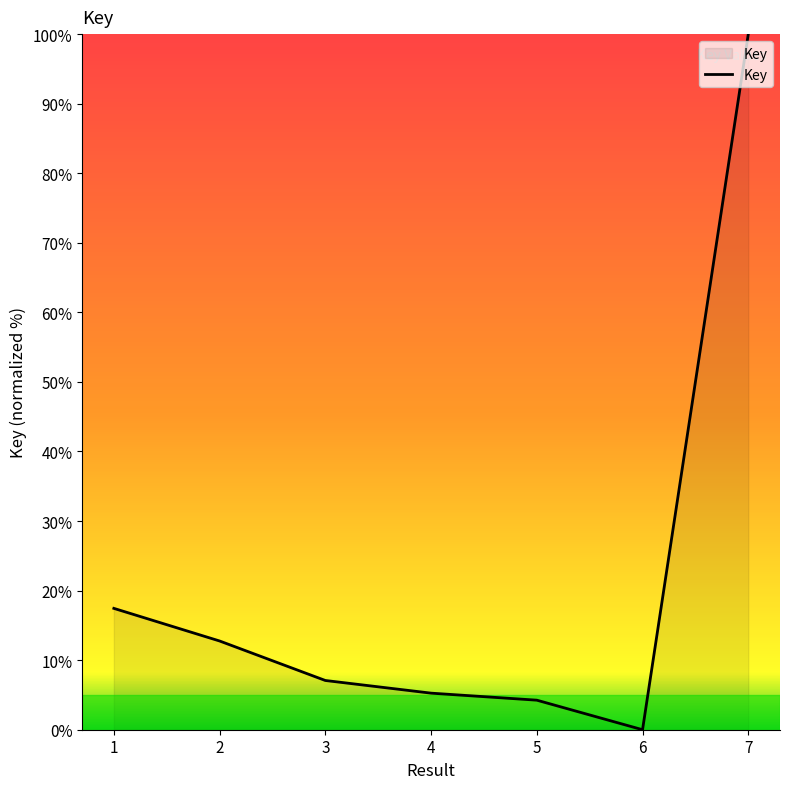

What is the change in value from 1 to 2?

-4.7